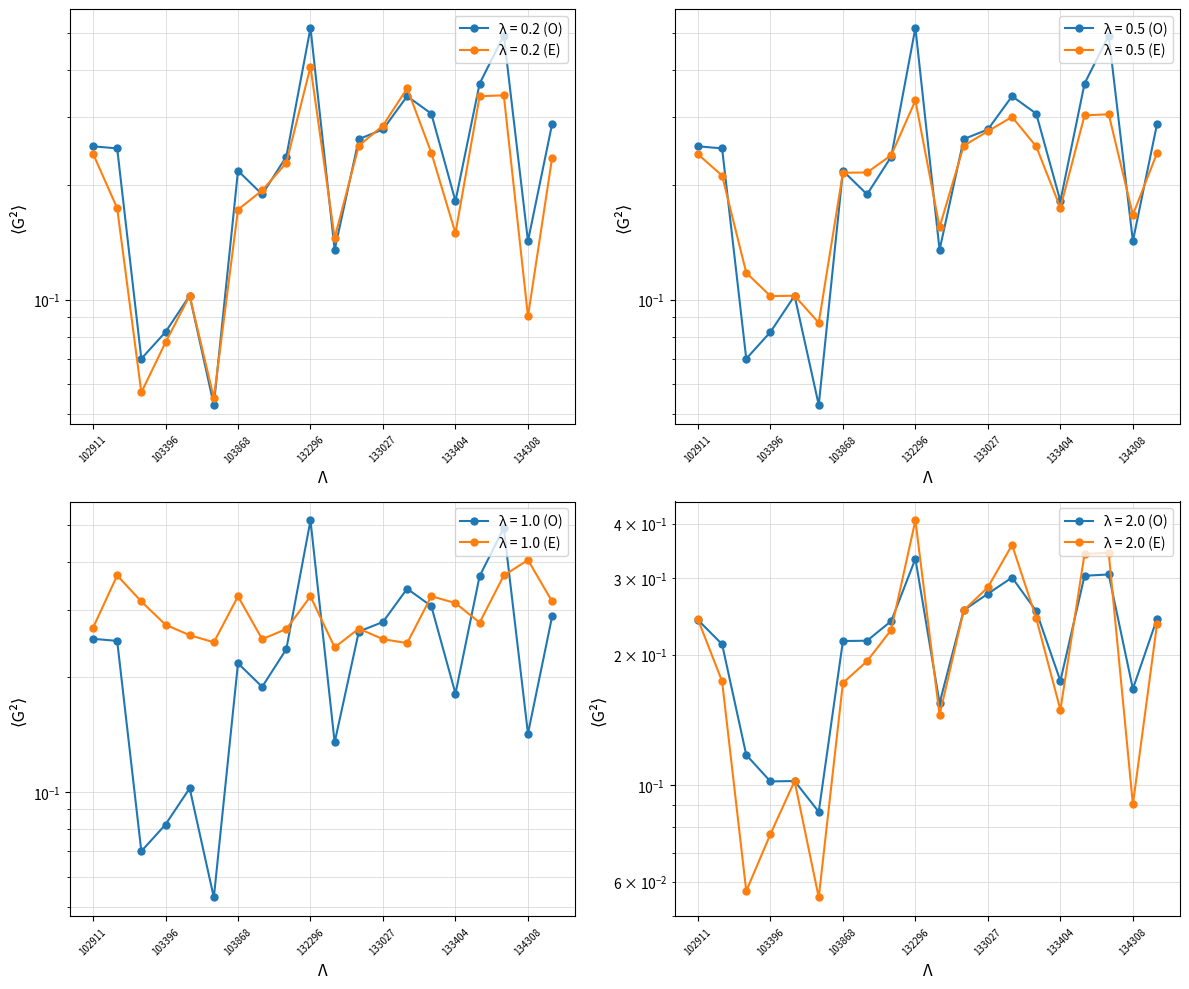

At which category does the chart reach its minimum across all series?

103634